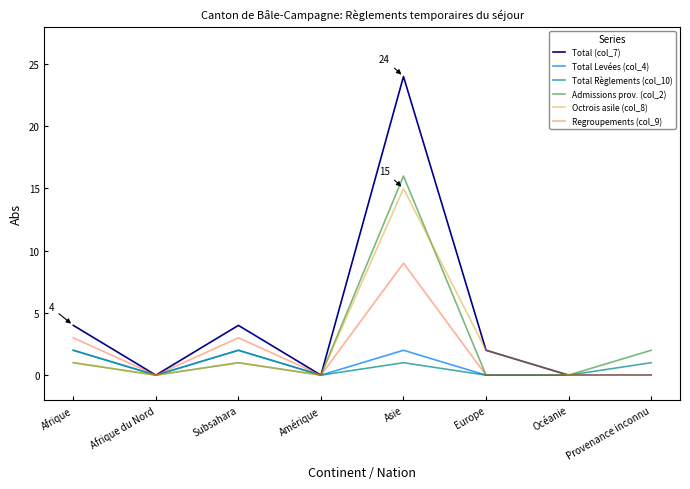

The Total Levées (col_4) series shows 0 at Océanie. True or false?

True